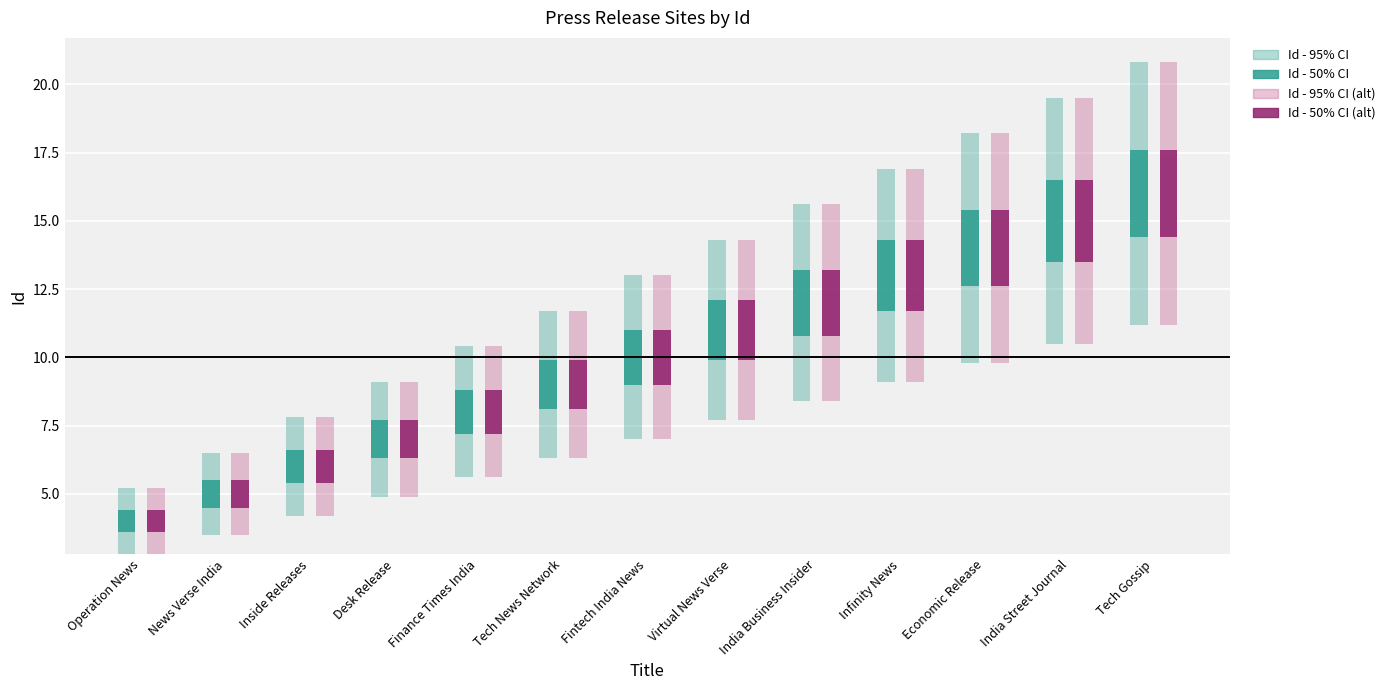

Which series has the largest total across all categories?

Id - 50% CI